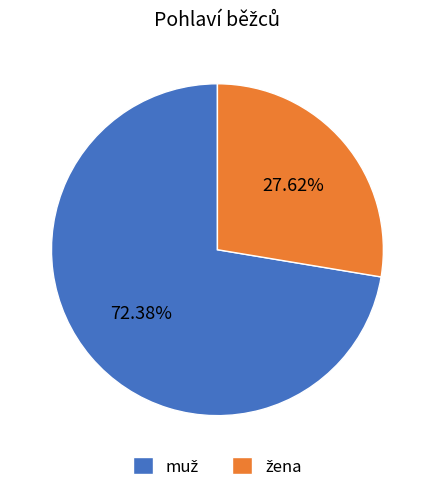

Is there a majority slice in this chart?

Yes